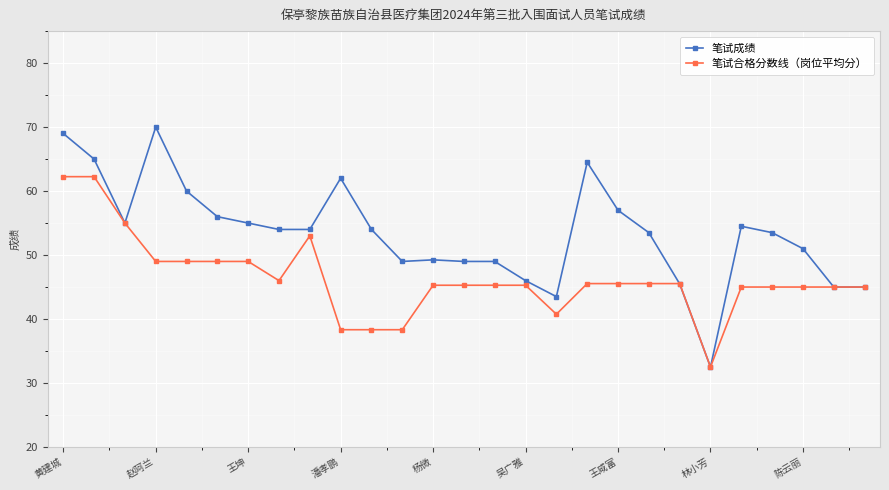

List the series in order of their peak value, lowest first.

笔试合格分数线（岗位平均分）, 笔试成绩